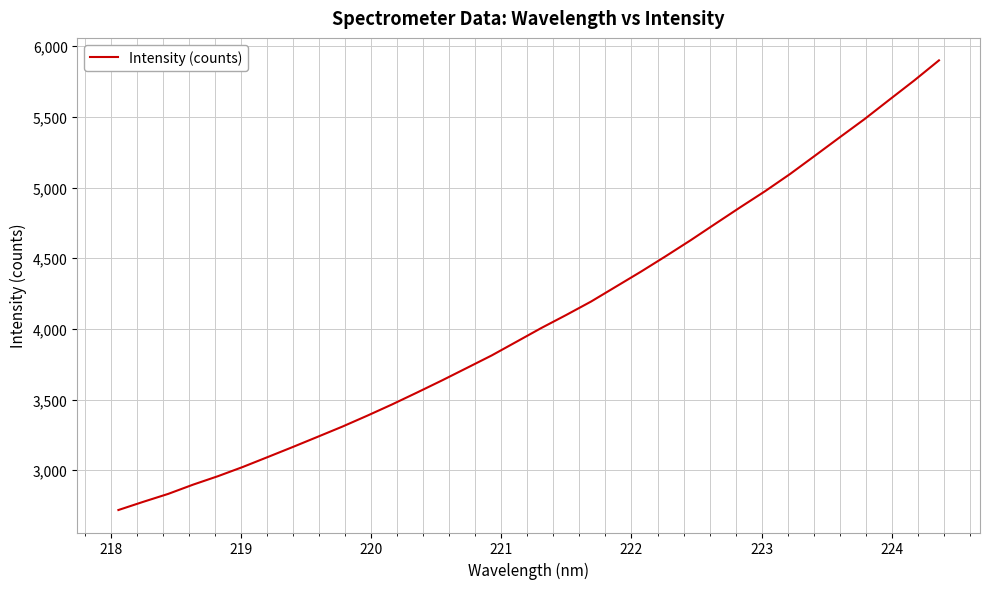

What is the smallest value displayed?

2718.7